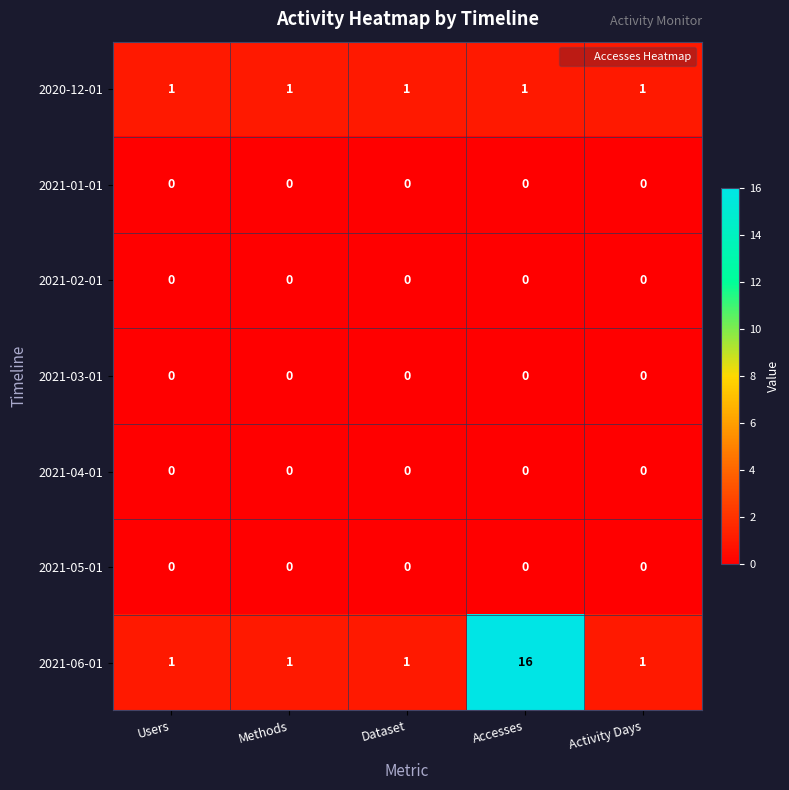

Is it true that 2021-01-01 equals 0 at Activity Days?

True